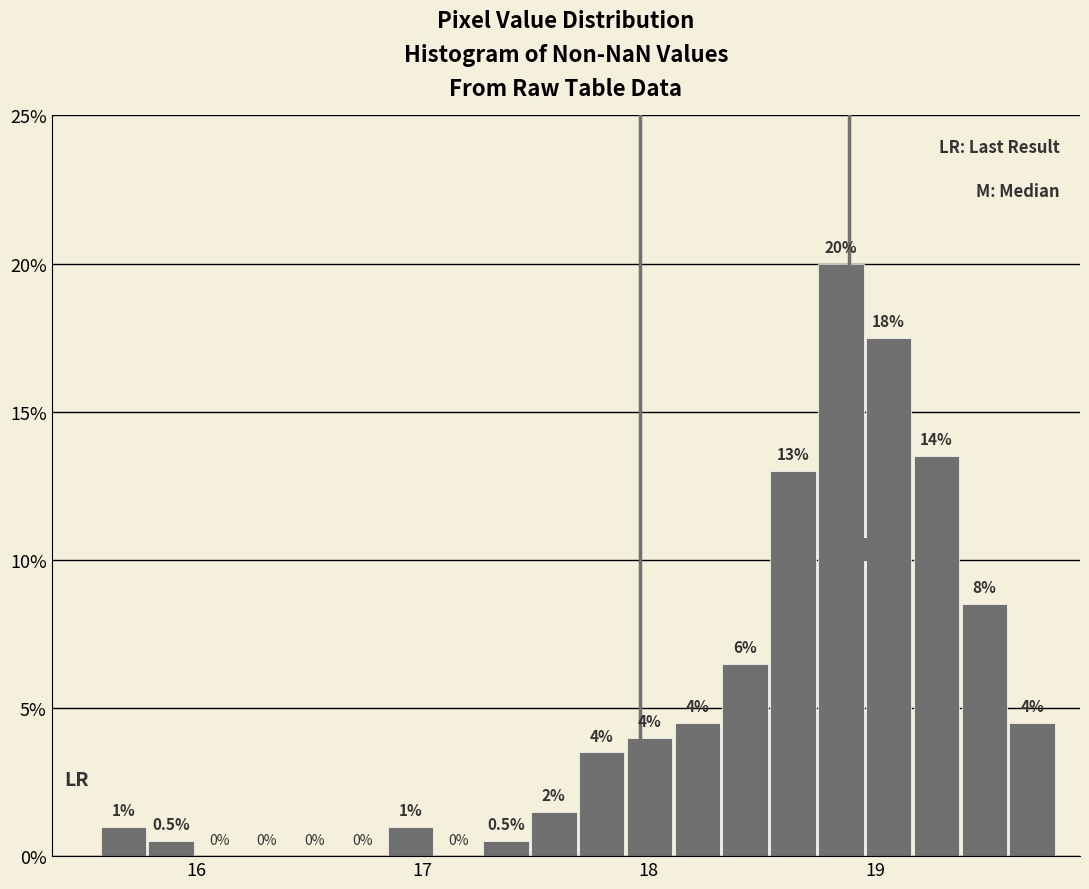

Around what value on the x-axis is the tallest bar? Give the approximate position of its centre, as read against the axis.

18.8